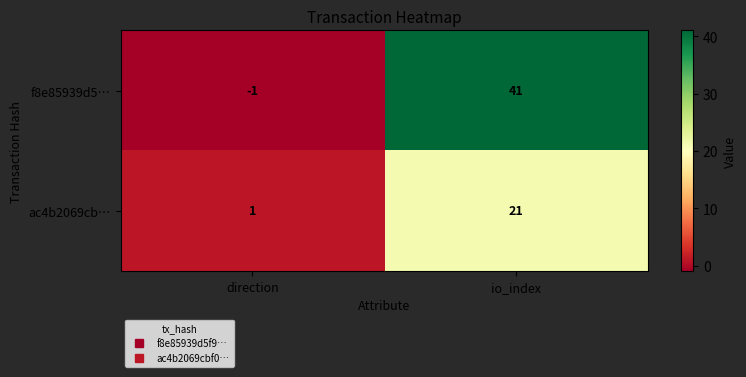

Read the ac4b2069cb… value at io_index, to the nearest 10.

20